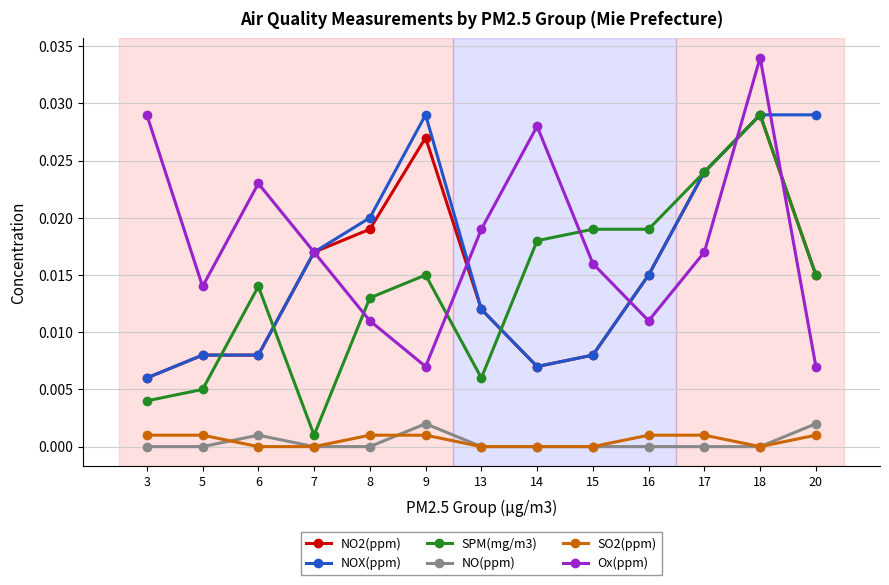

True or false: SPM(mg/m3) has more than 1 interior local peaks.

True